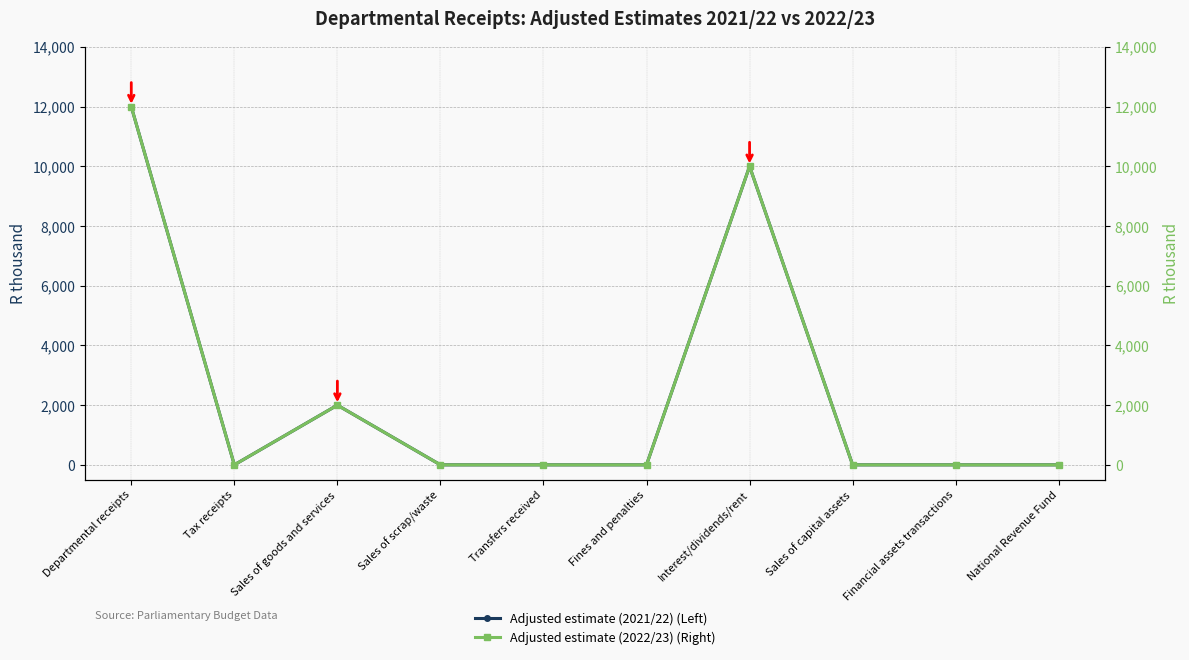

The Adjusted estimate (2022/23) (Right) series shows 2985 at Sales of goods and services. True or false?

False